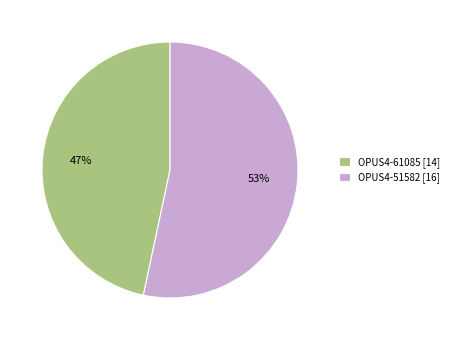

What is the largest slice in the pie chart?

OPUS4-51582